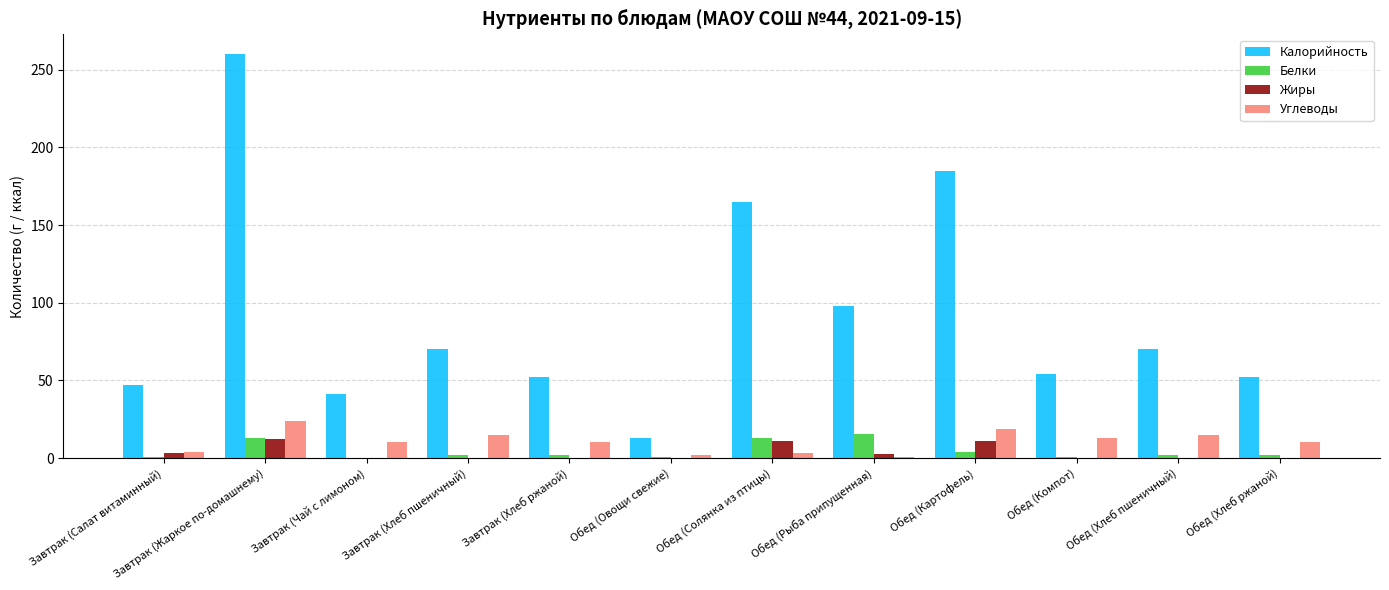

What is the greatest value displayed?

259.9